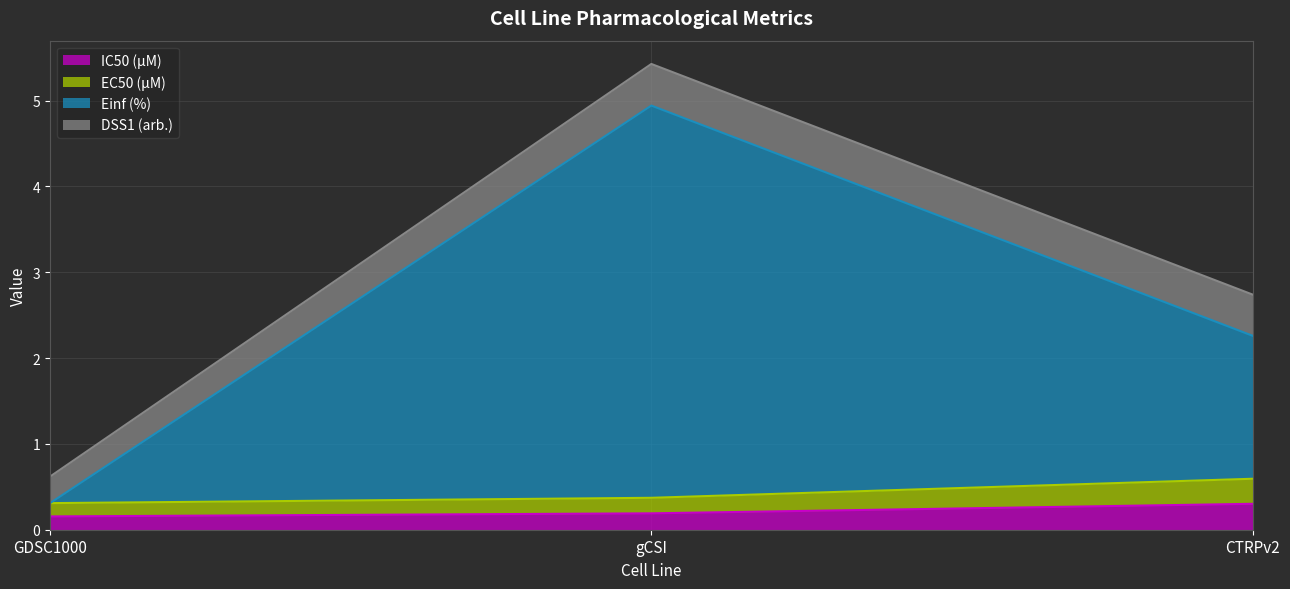

What is the total value across all series at CTRPv2?

2.7